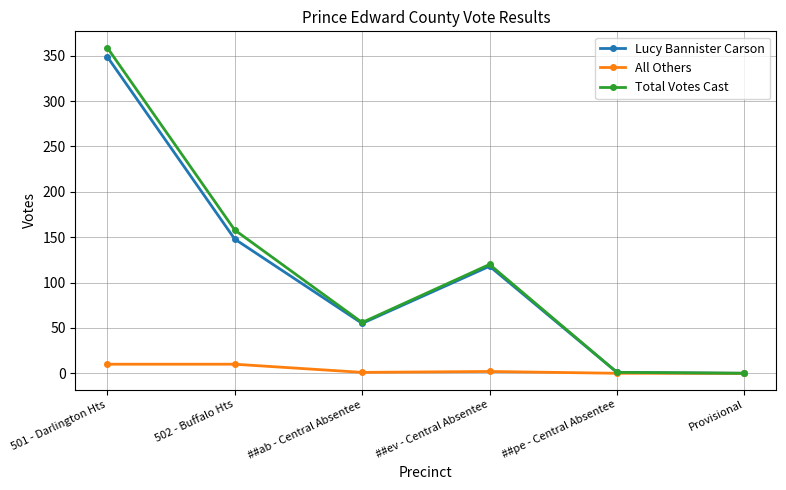

What is the sum of all Total Votes Cast values?

694